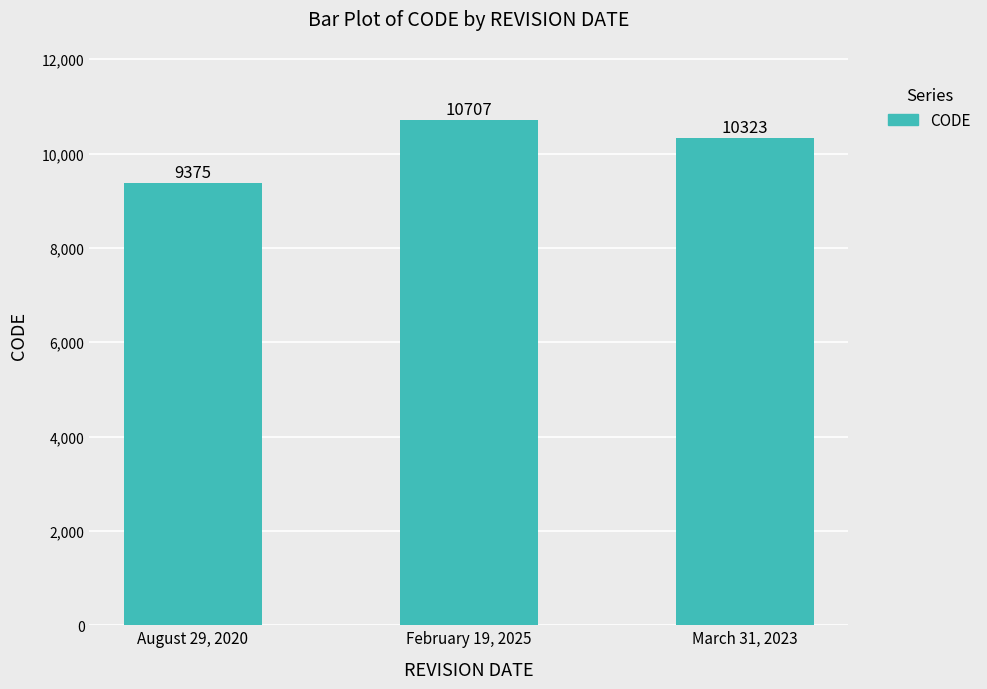

Reading left to right, transcribe all the data shown in this chart.

August 29, 2020=9375	February 19, 2025=10707	March 31, 2023=10323